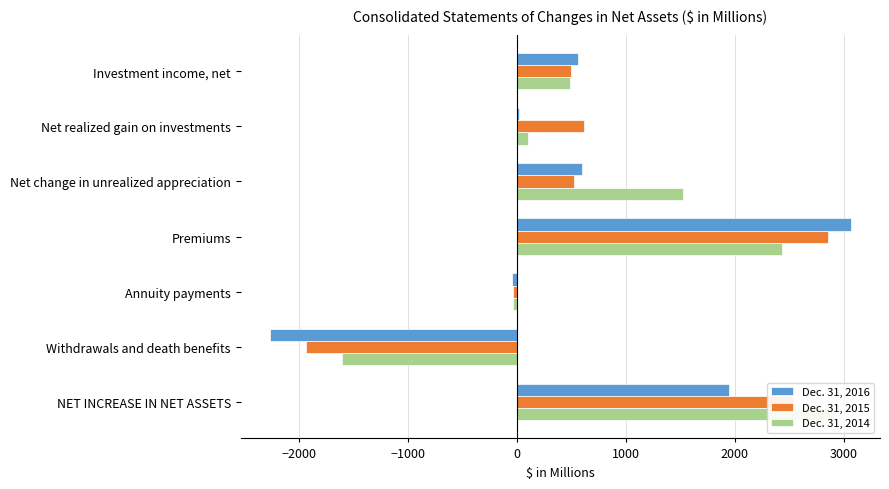

How many bars are there in each group?

3